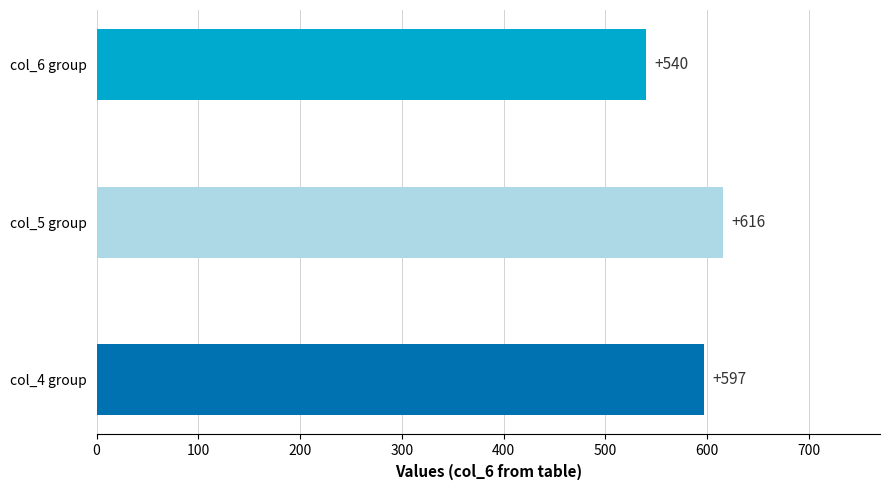

Rank the categories by value from highest to lowest.

col_5 group, col_4 group, col_6 group